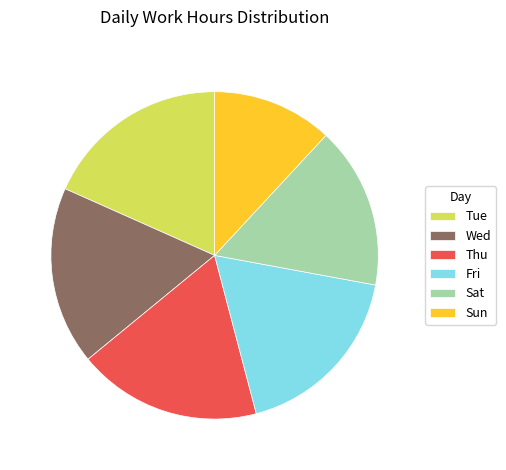

Is Wed the majority of the pie?

No